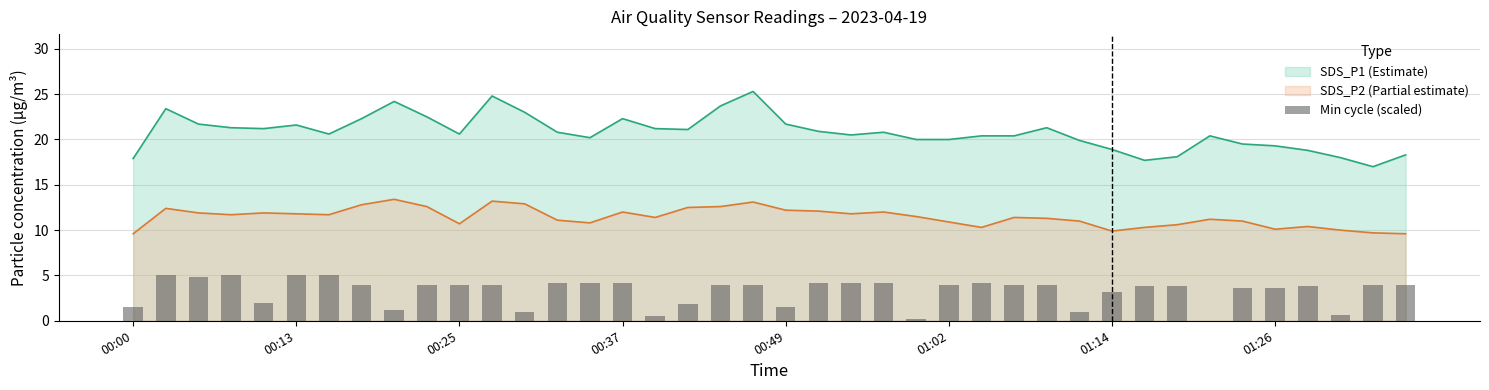

True or false: SDS_P1 (Estimate) and SDS_P2 (Partial estimate) cross at least once.

False